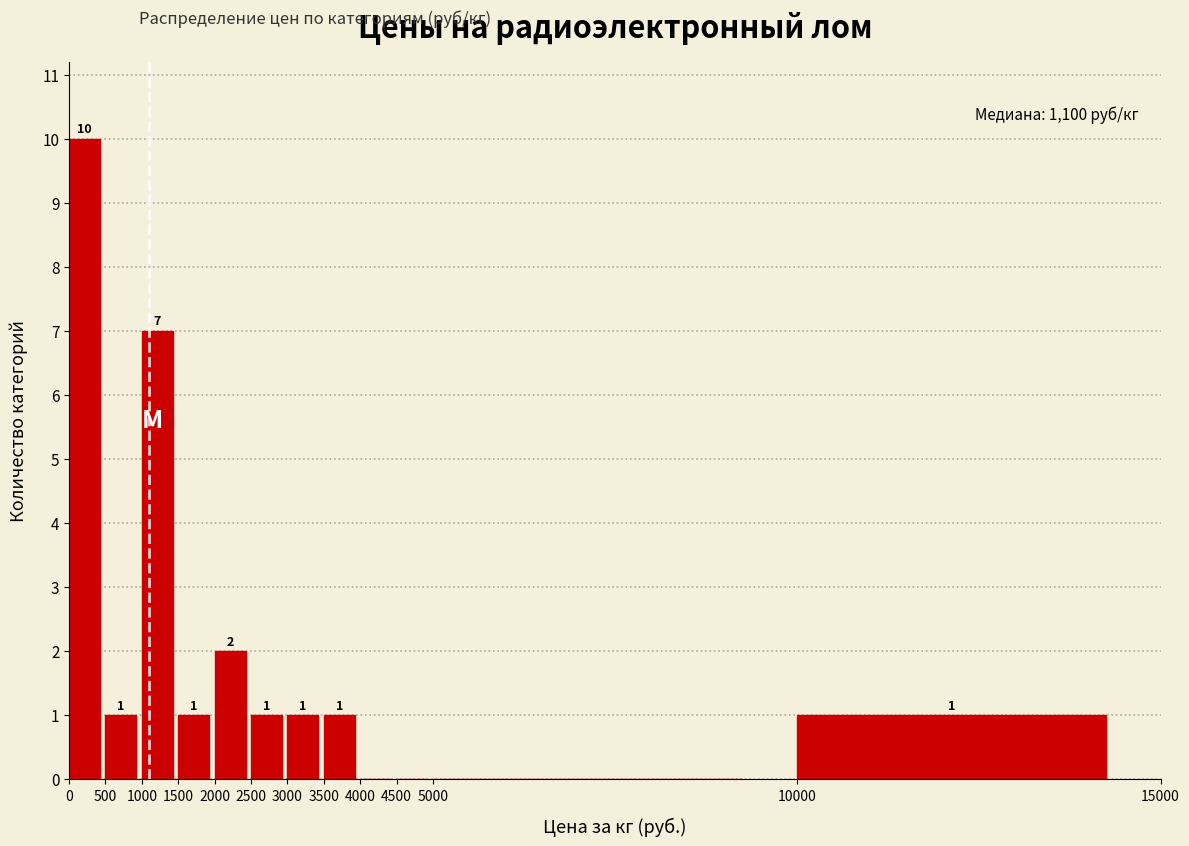

Which range on the x-axis has the tallest bar?

0 to 500